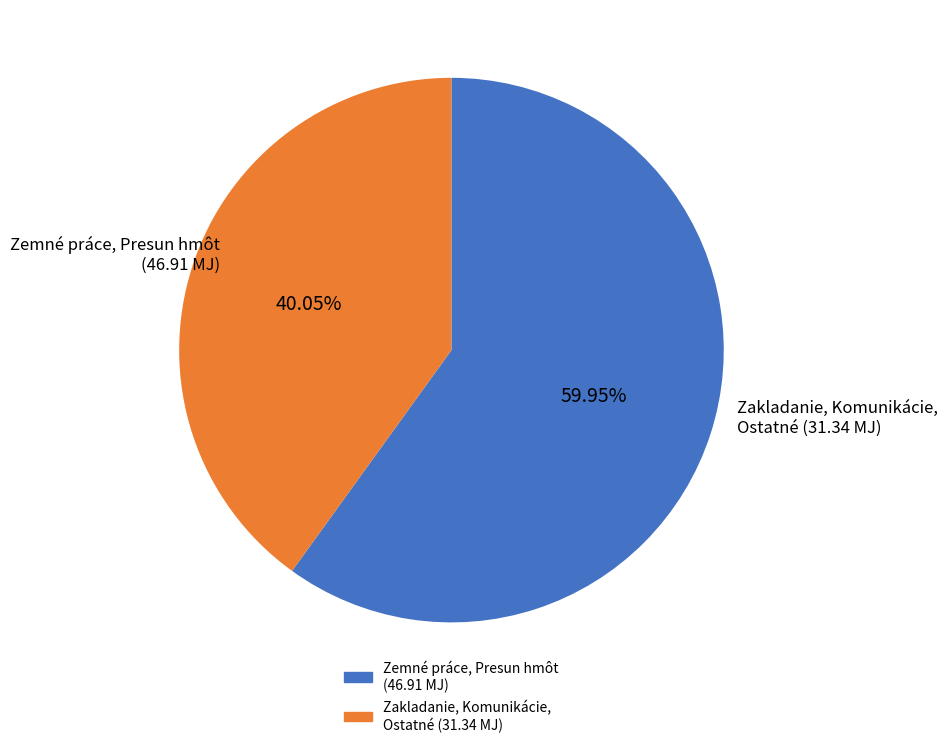

Is there a majority slice in this chart?

Yes